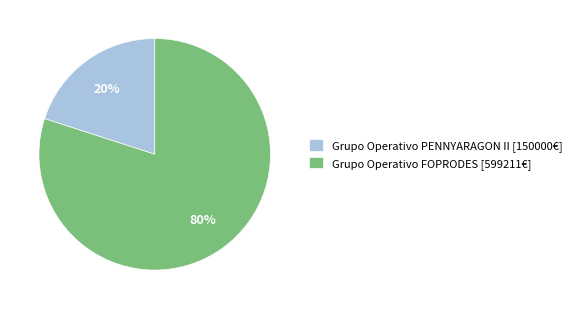

Rank the categories by value from highest to lowest.

Grupo Operativo FOPRODES, Grupo Operativo PENNYARAGON II